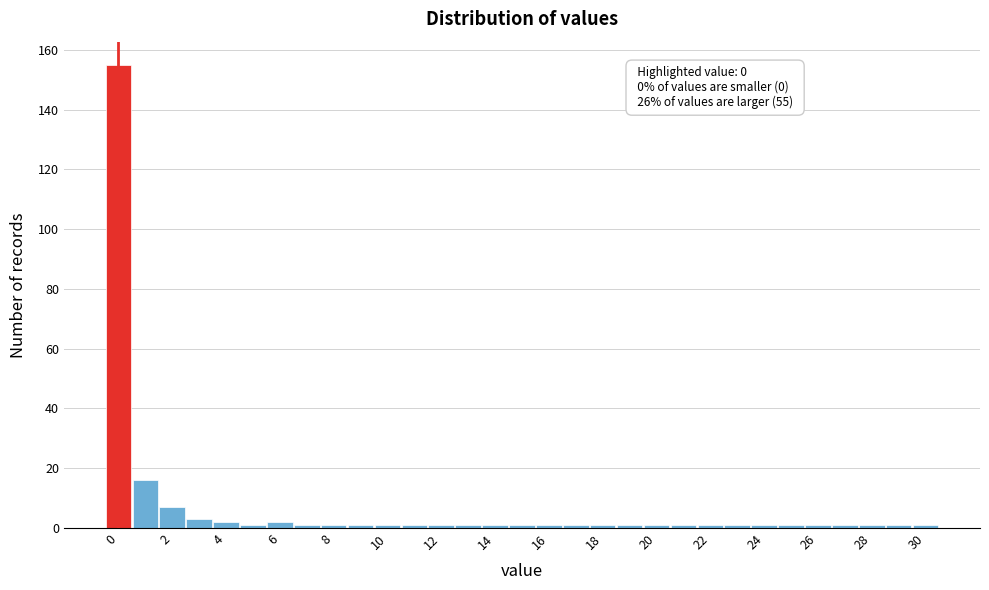

Which range on the x-axis has the tallest bar?

-0.5 to 0.5